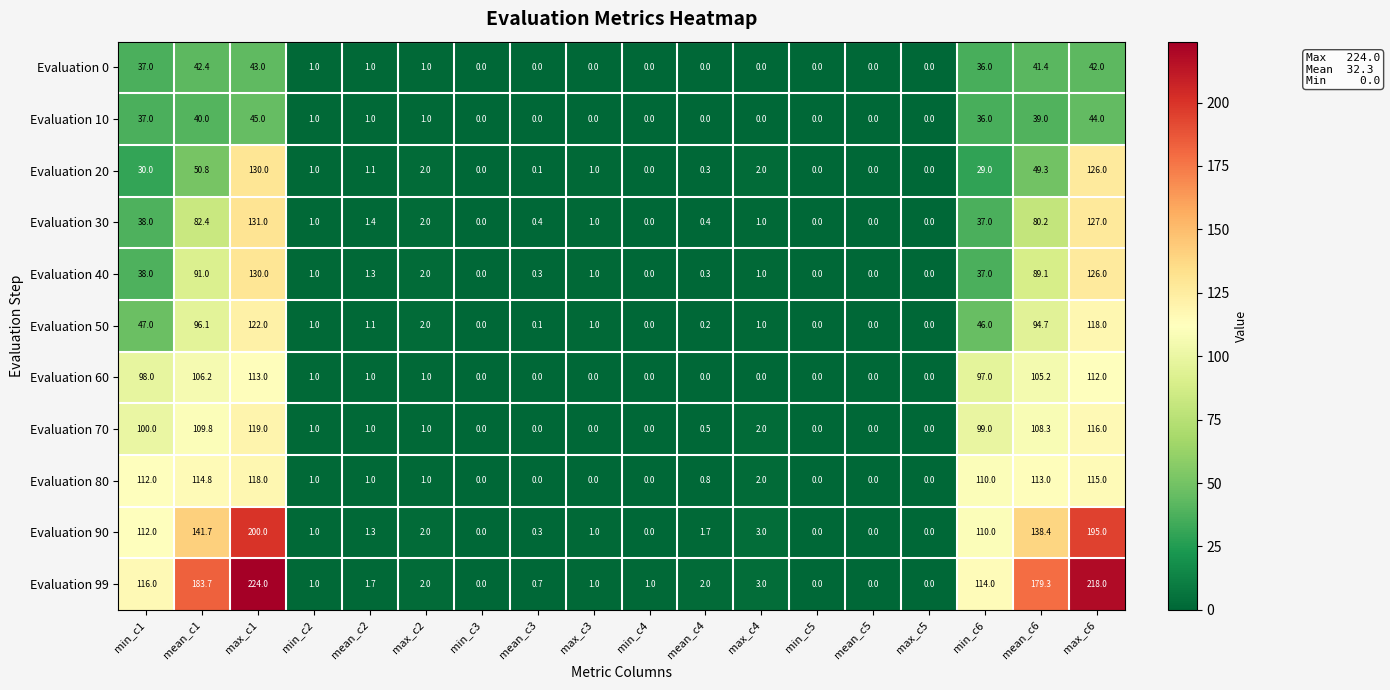

What is the difference between the highest and lowest values at mean_c4?

2.0